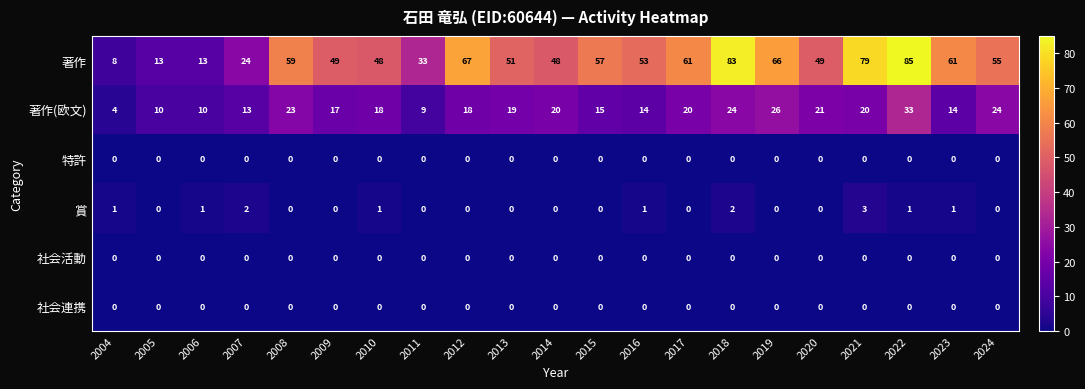

What is the difference between the 著作 values at 2018 and 2004?

75